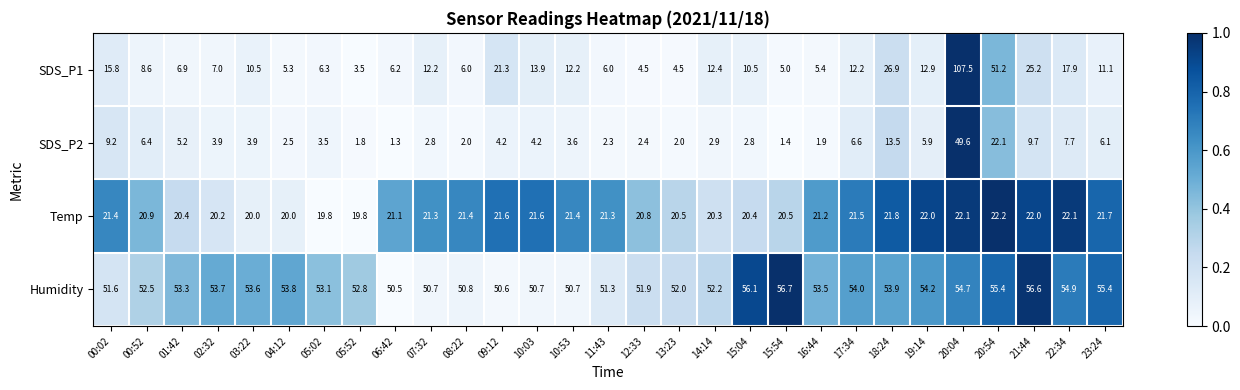

How many series are shown in this chart?

4